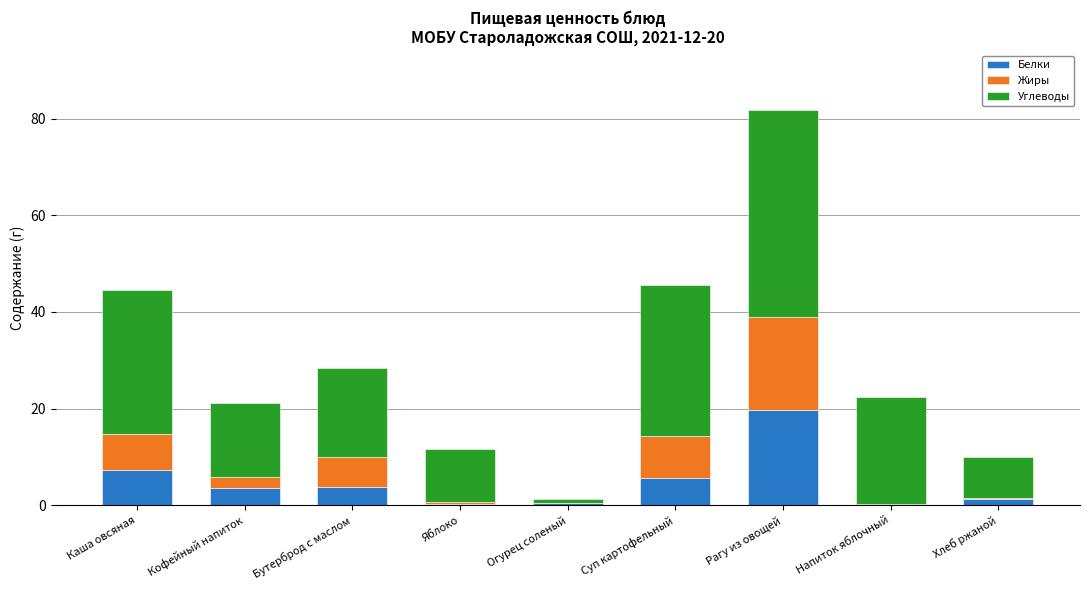

Which category has the highest value in the Белки series?

Рагу из овощей